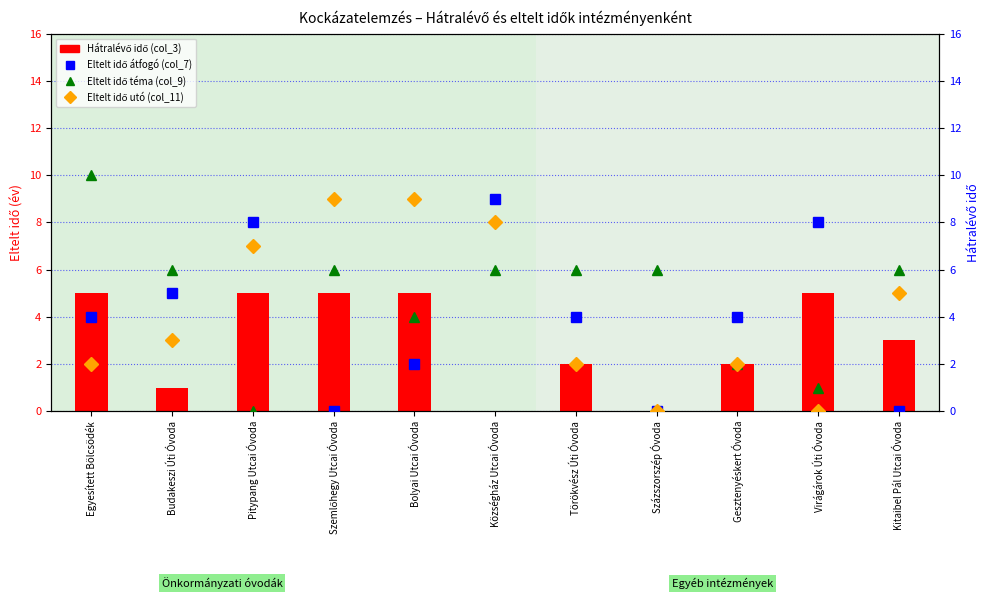

Is it true that Hátralévő idő (col_3) equals 1 at Törökvész Úti Óvoda?

False